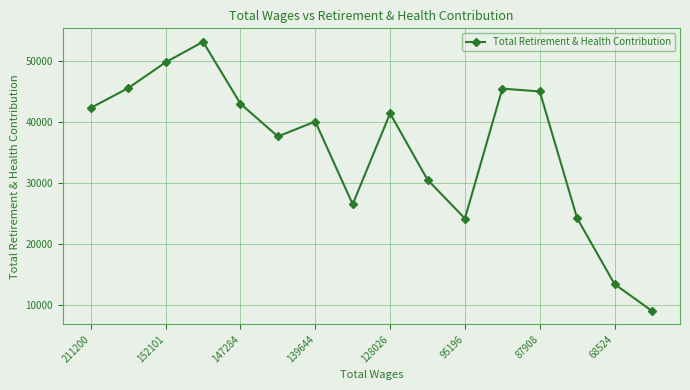

What is the sum of all values?

572315